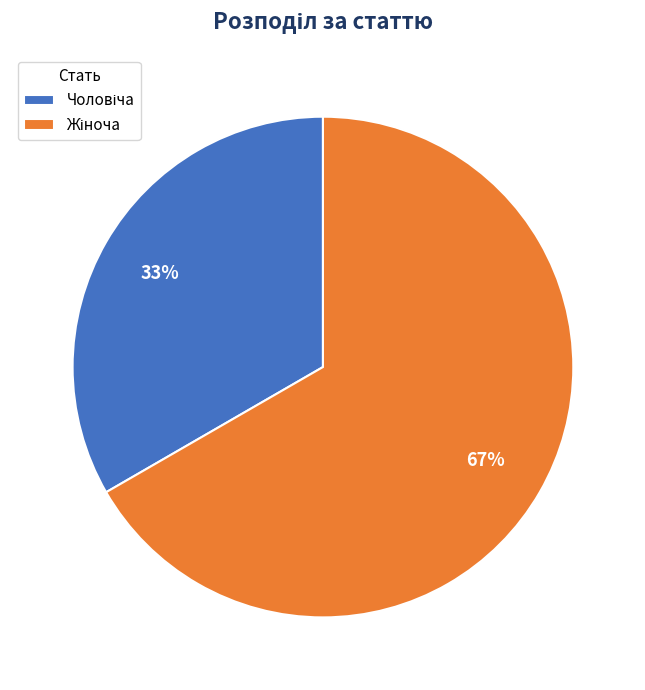

Is there any slice that represents more than half of the pie?

Yes